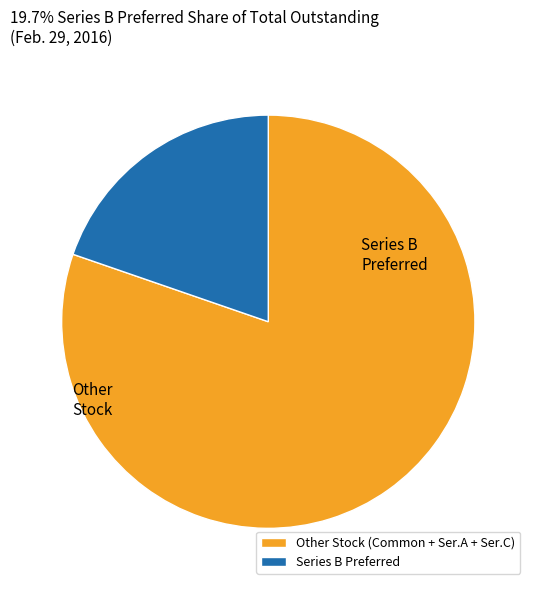

What is the largest slice in the pie chart?

Other Stock (Common + Ser.A + Ser.C)